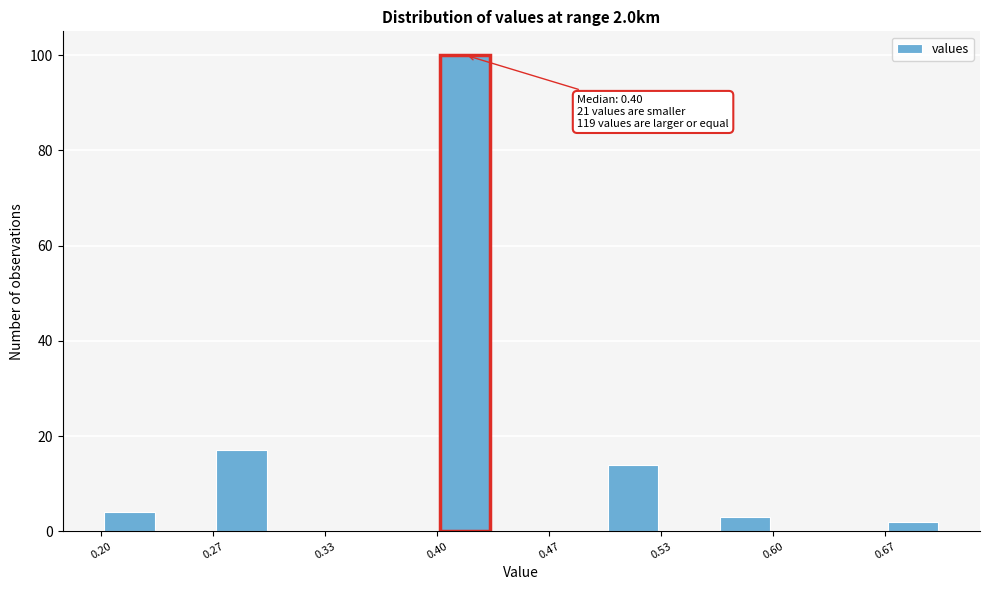

Around what value on the x-axis is the tallest bar? Give the approximate position of its centre, as read against the axis.

0.42